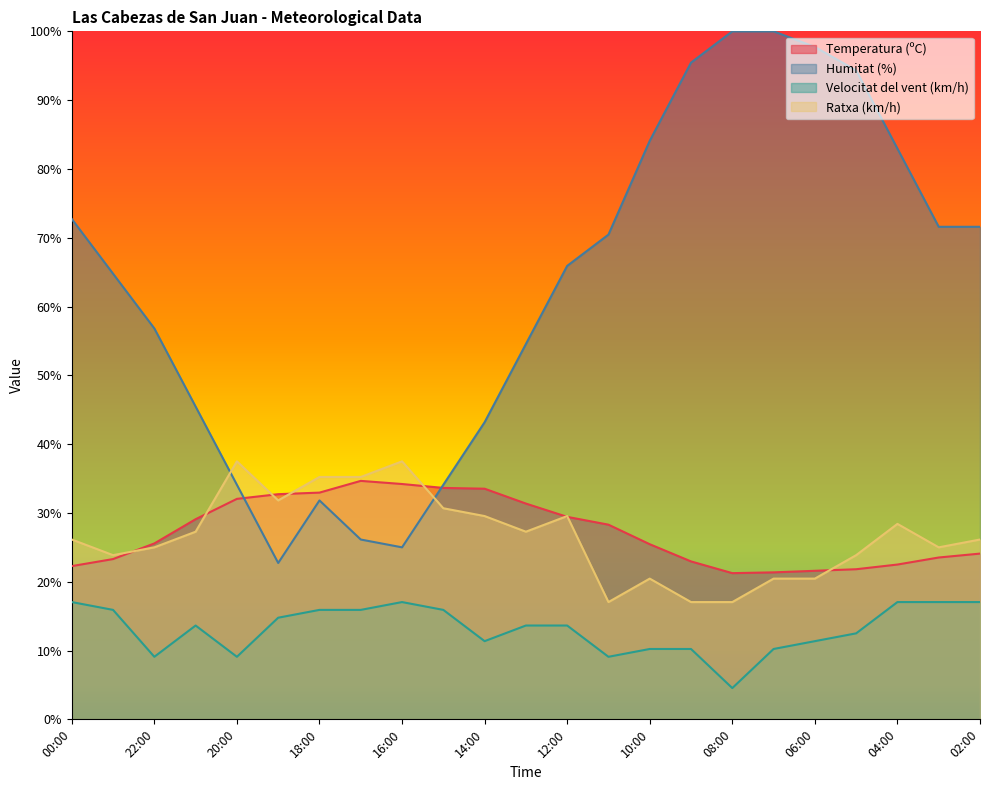

In Humitat (%), how many points are higher than both neighbors (excluding endpoints)?

1